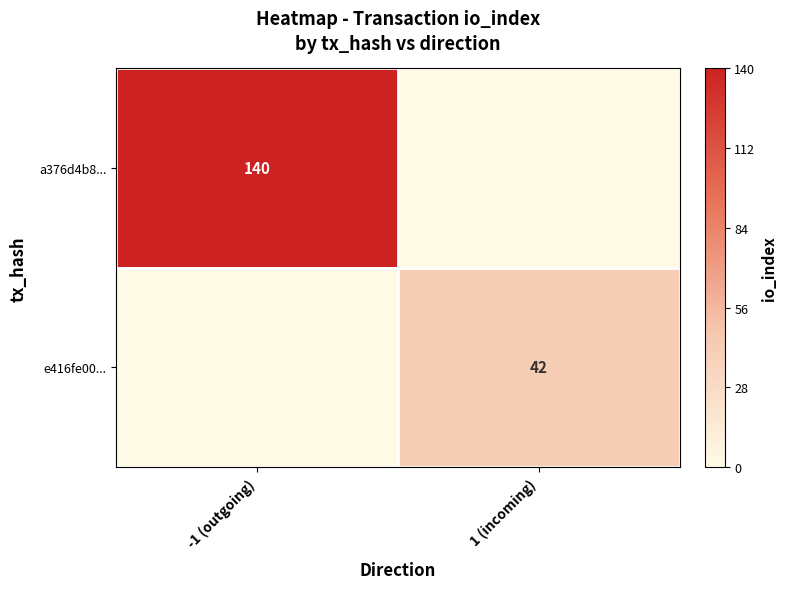

The value of e416fe00... at 1 (incoming) is 42. True or false?

True